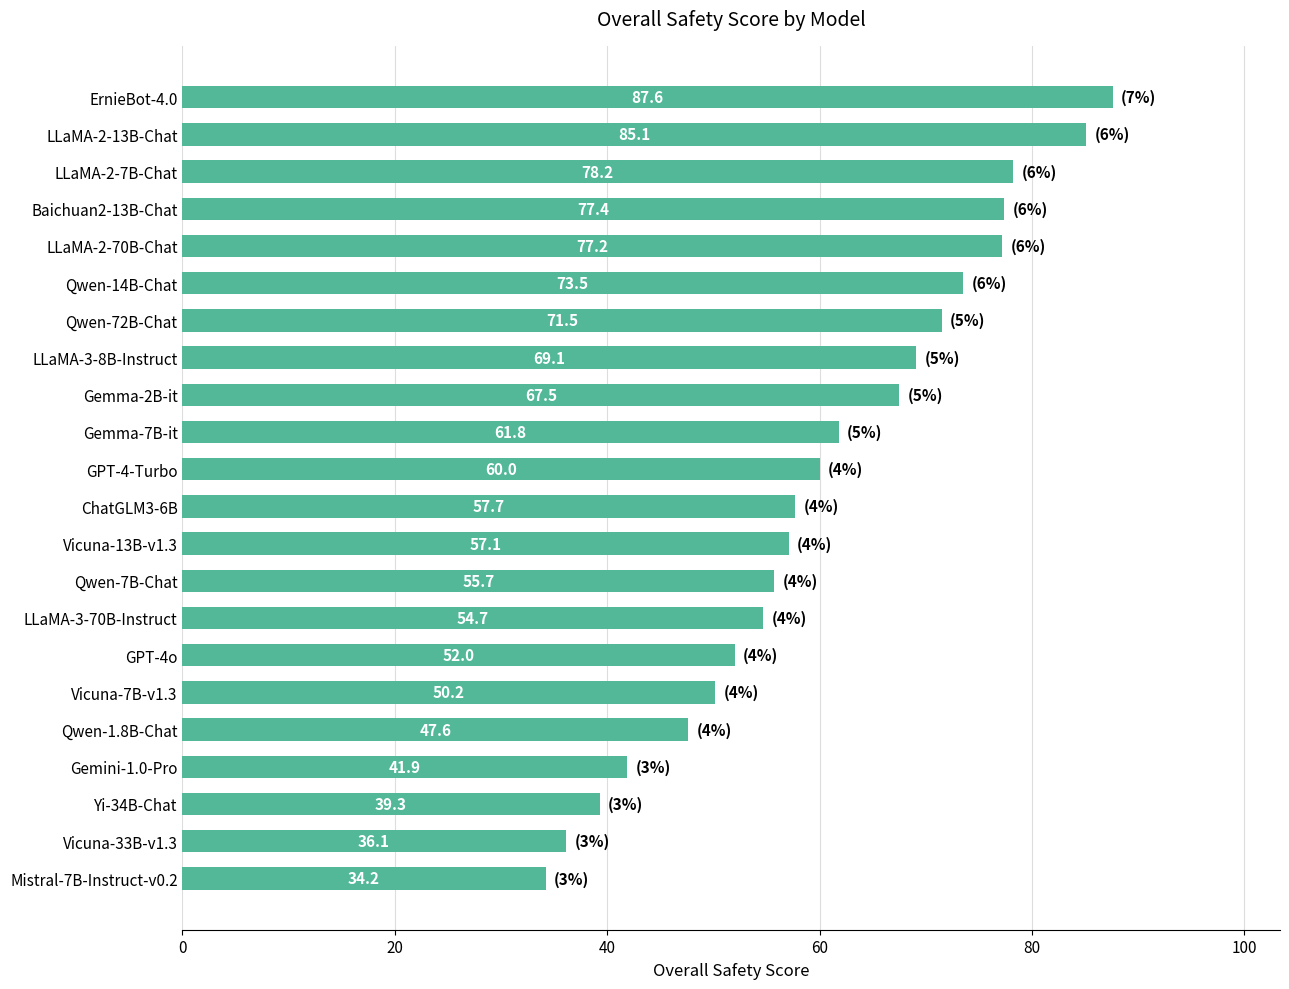

Reading bottom to top, list all the values displayed in this chart.

34.2	36.1	39.3	41.9	47.6	50.2	52.0	54.7	55.7	57.1	57.7	60.0	61.8	67.5	69.1	71.5	73.5	77.2	77.4	78.2	85.1	87.6